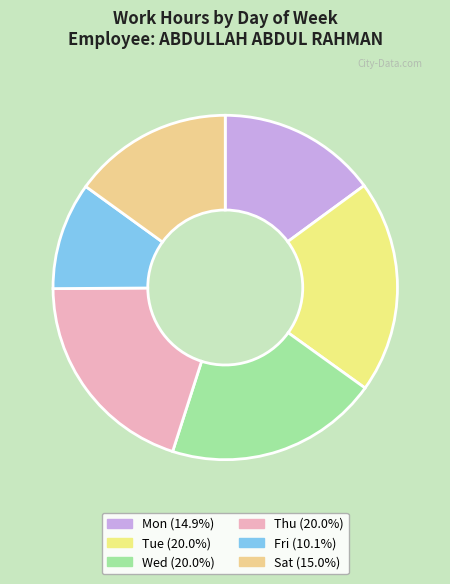

Count the number of slices in the pie.

6